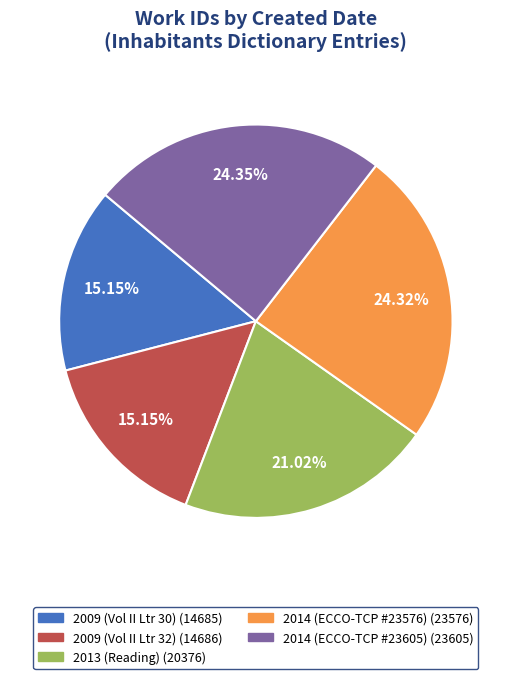

To the nearest percent, what is the average slice percentage?

20%